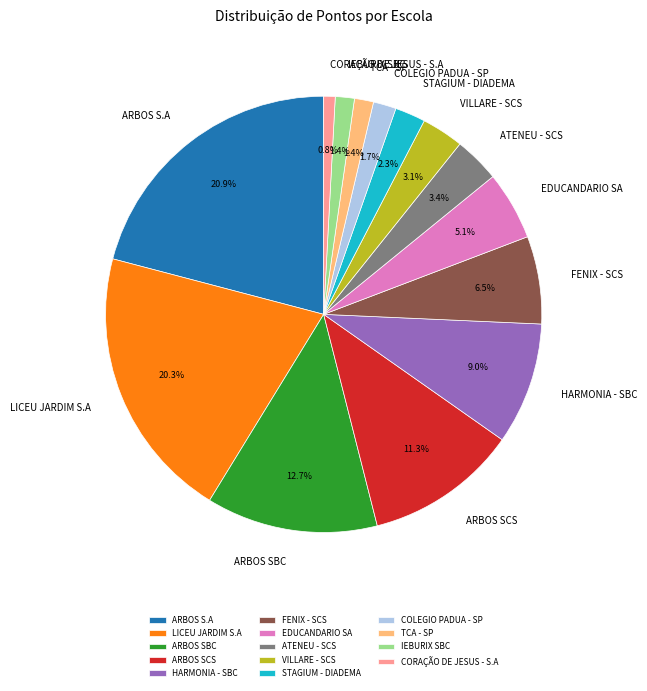

Count the number of slices in the pie.

14